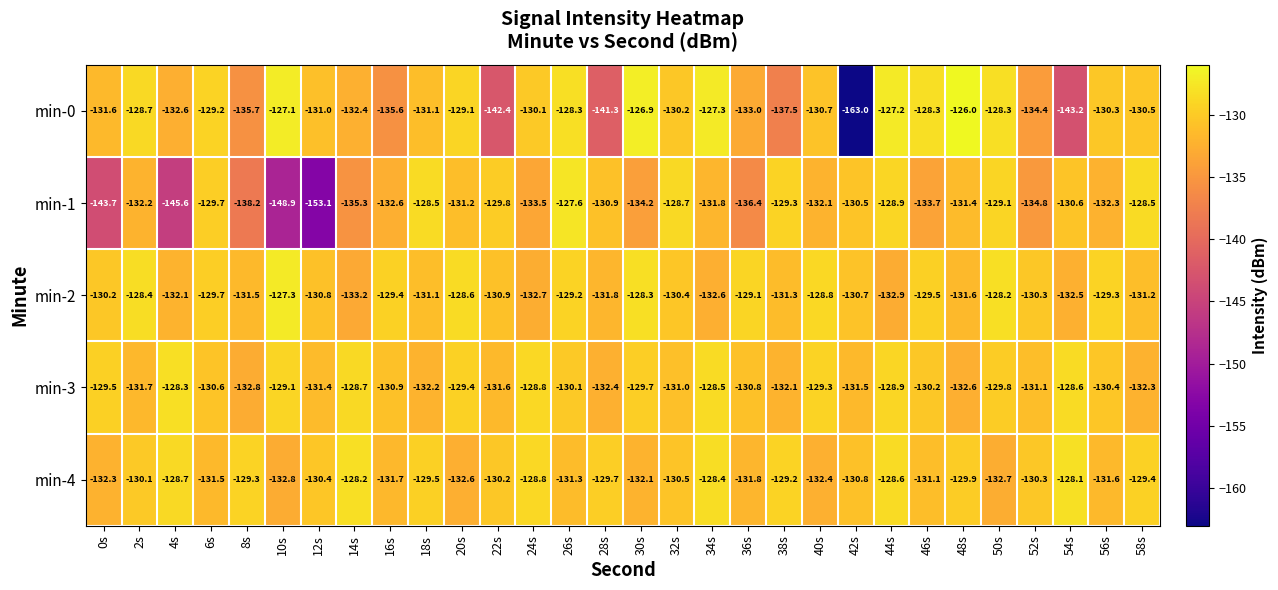

List the series in order of their peak value, highest first.

min-0, min-2, min-1, min-4, min-3